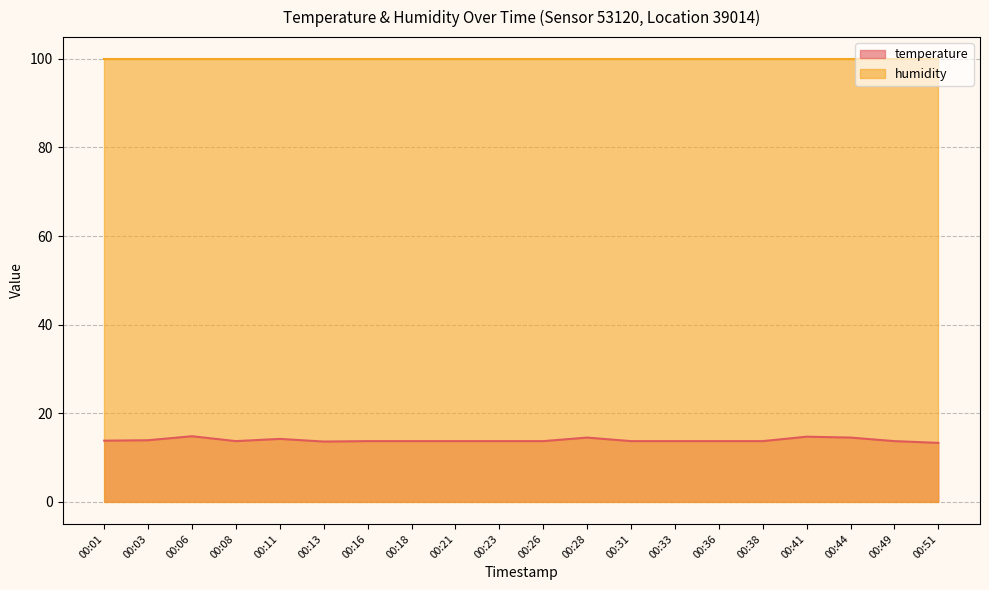

Reading left to right, what are all the values shown in this chart?

13.8	13.9	14.8	13.7	14.2	13.6	13.7	13.7	13.7	13.7	13.7	14.5	13.7	13.7	13.7	13.7	14.7	14.5	13.7	13.3